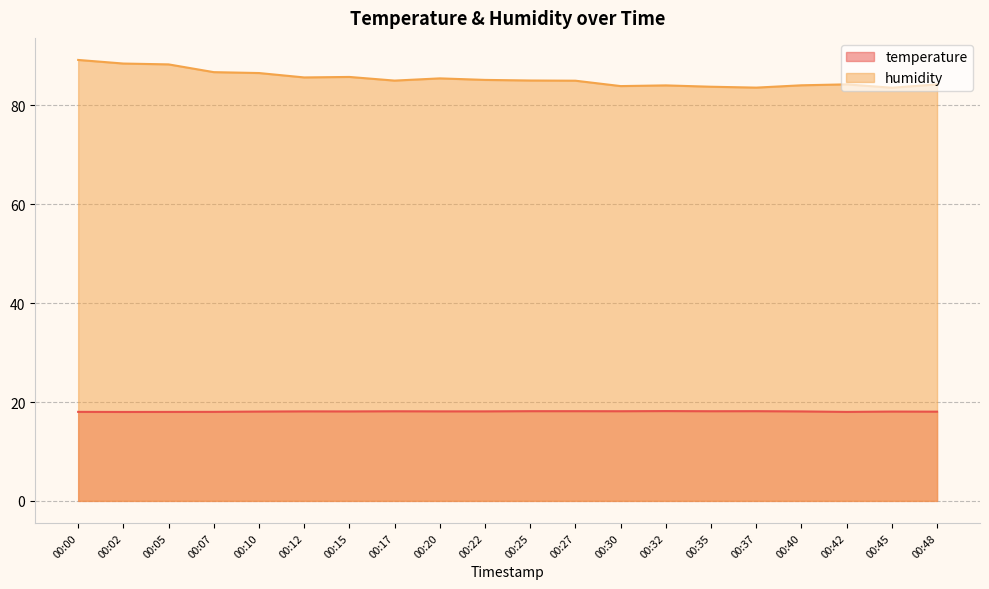

How many values in the temperature series exceed 18?

17